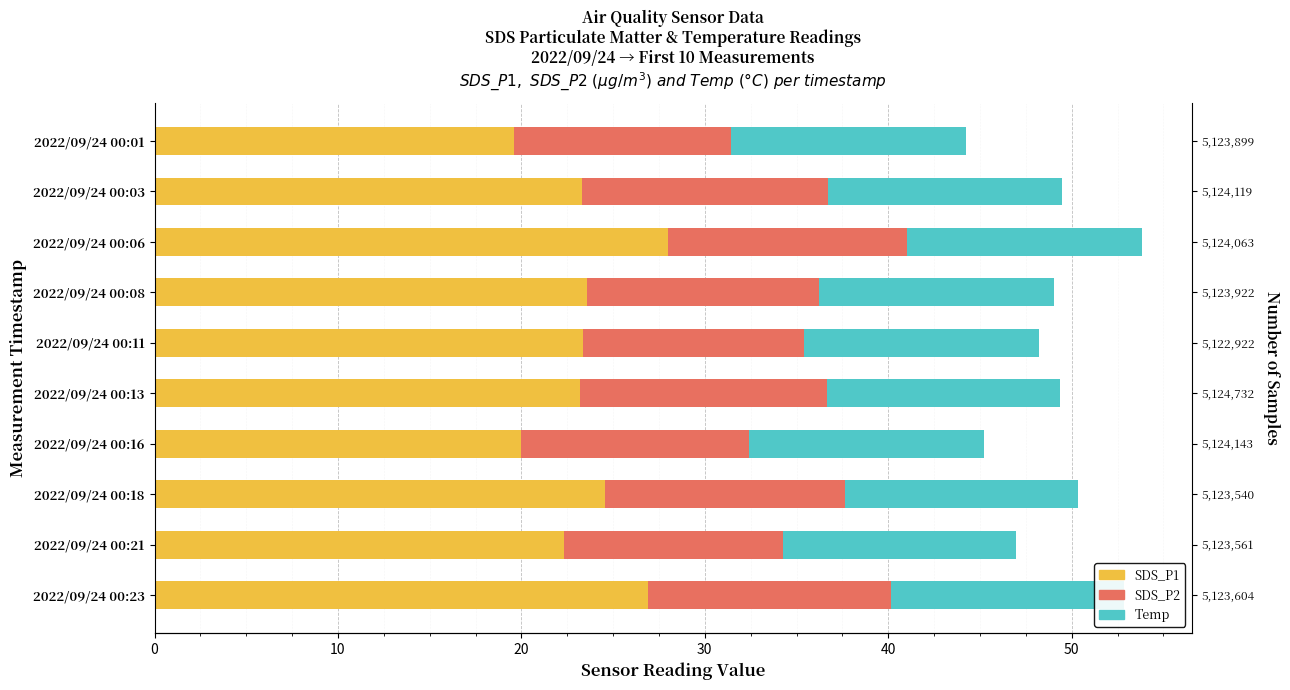

What is the difference between the maximum and minimum values in the SDS_P1 series?

8.4